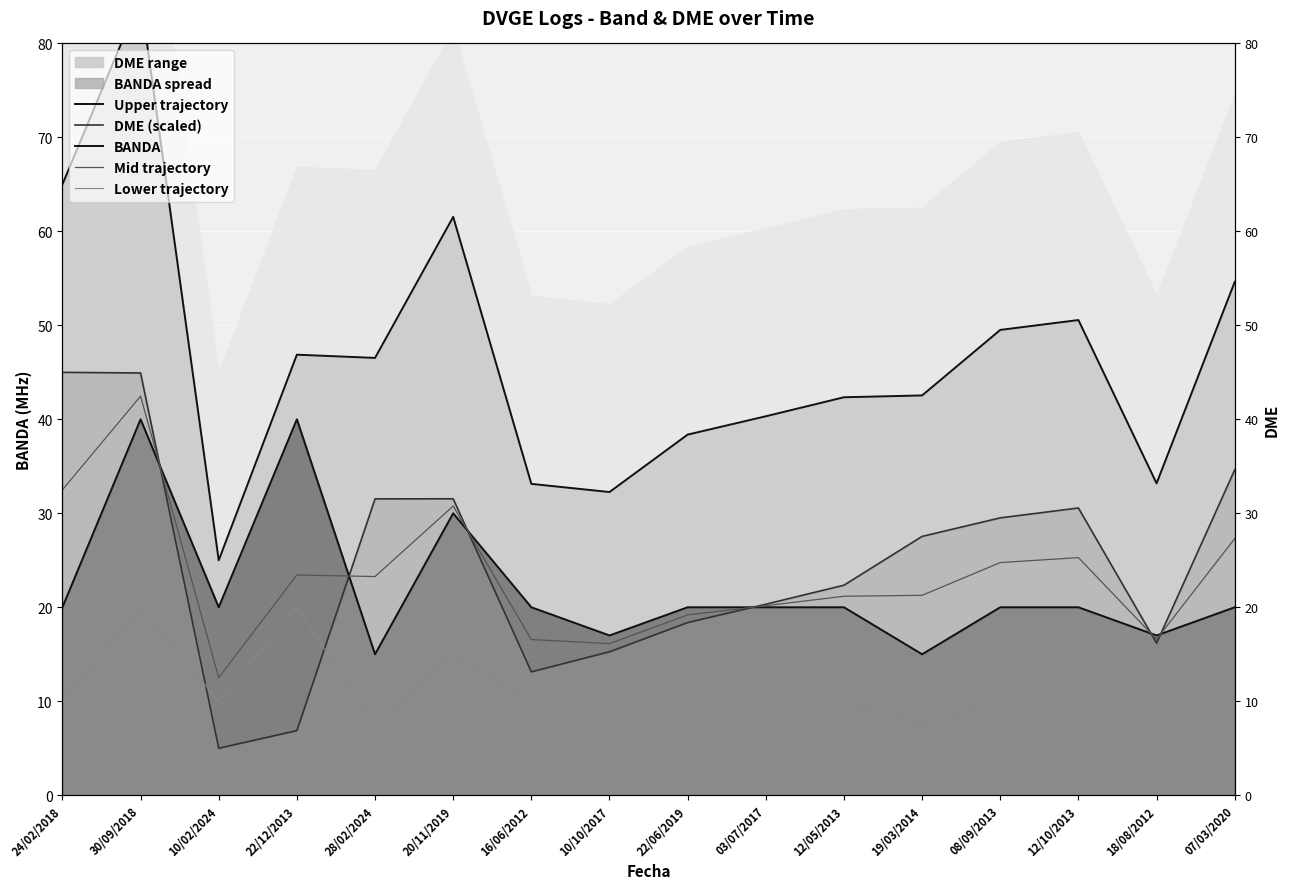

Read the DME (scaled) value at 19/03/2014.

27.5